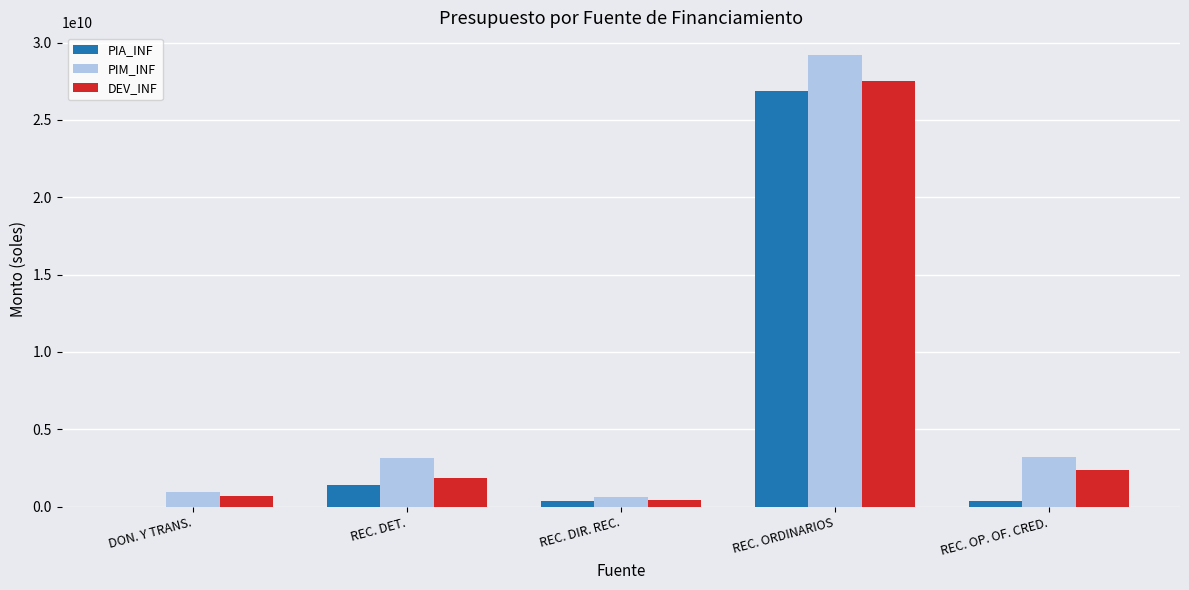

At which label does PIA_INF reach its peak?

REC. ORDINARIOS